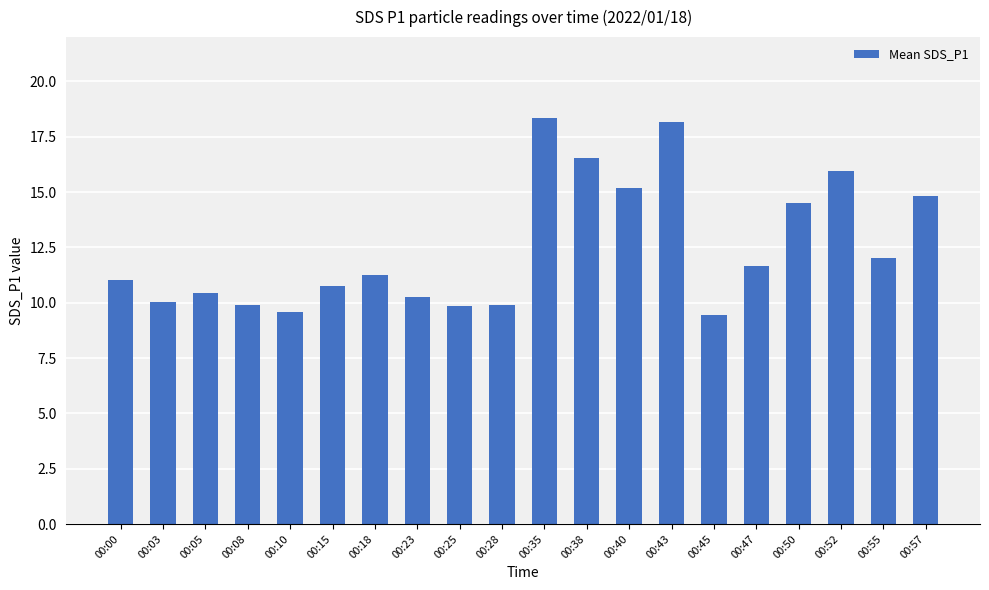

Which has a higher value, 00:00 or 00:10?

00:00